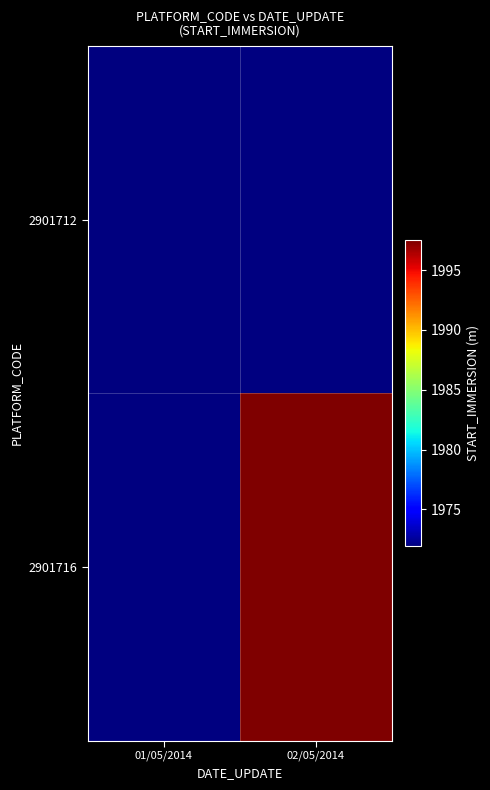

At which label does 2901716 first exceed 1997?

02/05/2014